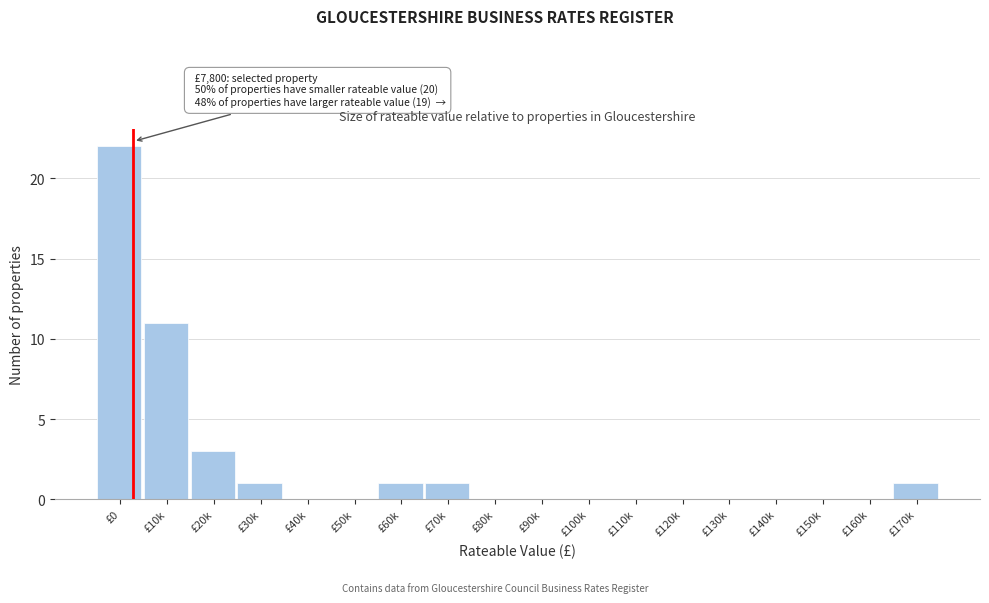

Reading left to right, extract all data points from this chart.

£0=22	£10k=11	£20k=3	£30k=1	£40k=0	£50k=0	£60k=1	£70k=1	£80k=0	£90k=0	£100k=0	£110k=0	£120k=0	£130k=0	£140k=0	£150k=0	£160k=0	£170k=1